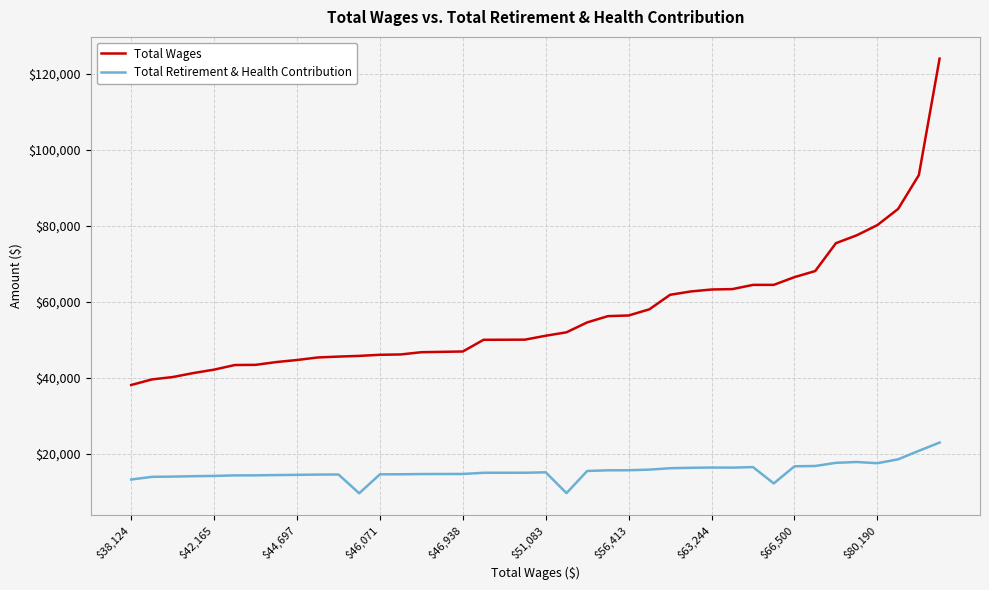

What is the sum of all Total Wages values?

2274538